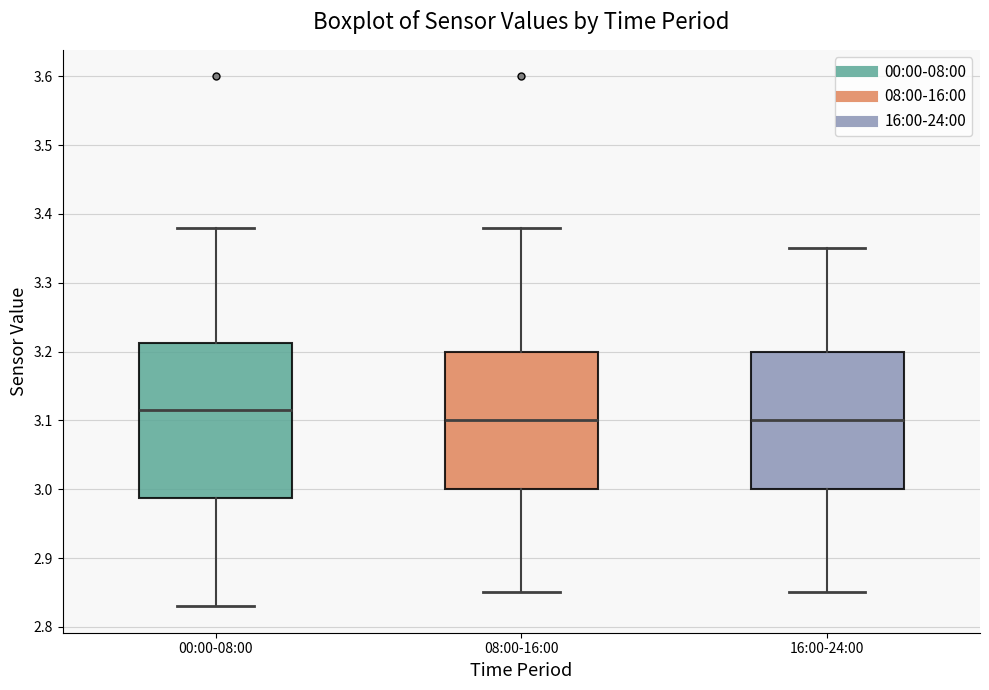

Where does the lower whisker of the box for 08:00-16:00 end on the y-axis? The values are not printed on the chart, so give them approximately, as read against the axis.

2.85